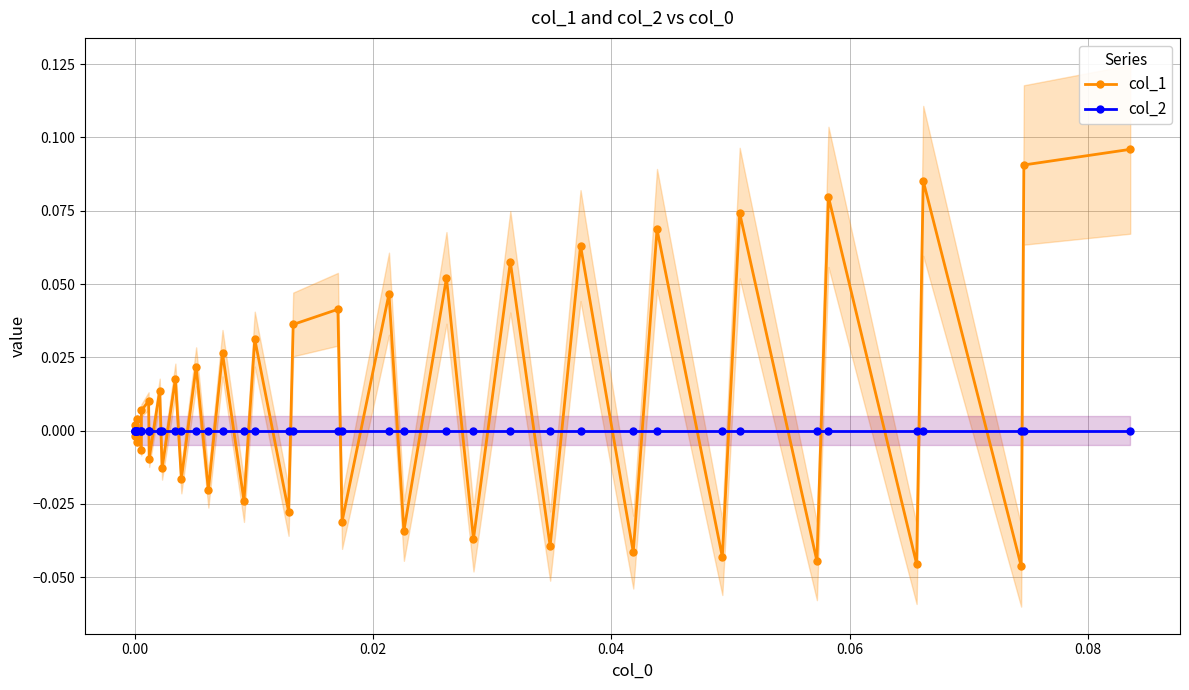

How many series are shown in this chart?

2